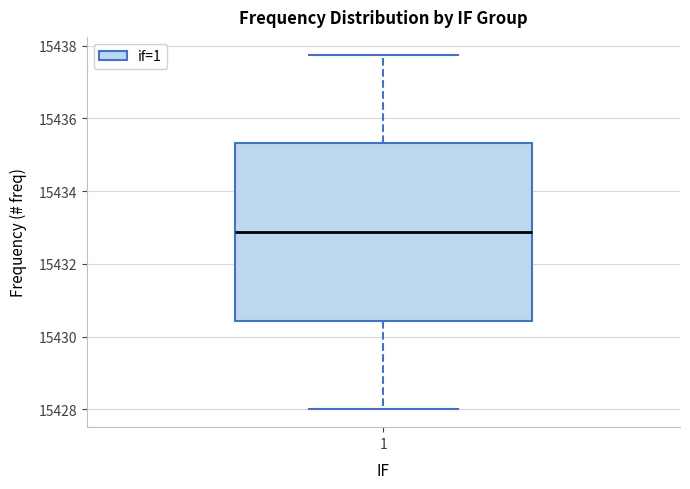

Transcribe this box plot: give where the median line is, the range the box spans, and where the two whiskers end, as read against the y-axis. The values are not printed on the chart, so give them approximately, as read against the axis.

median 15432.8, box 15430.4 to 15435.4, whiskers 15428.0 to 15437.8